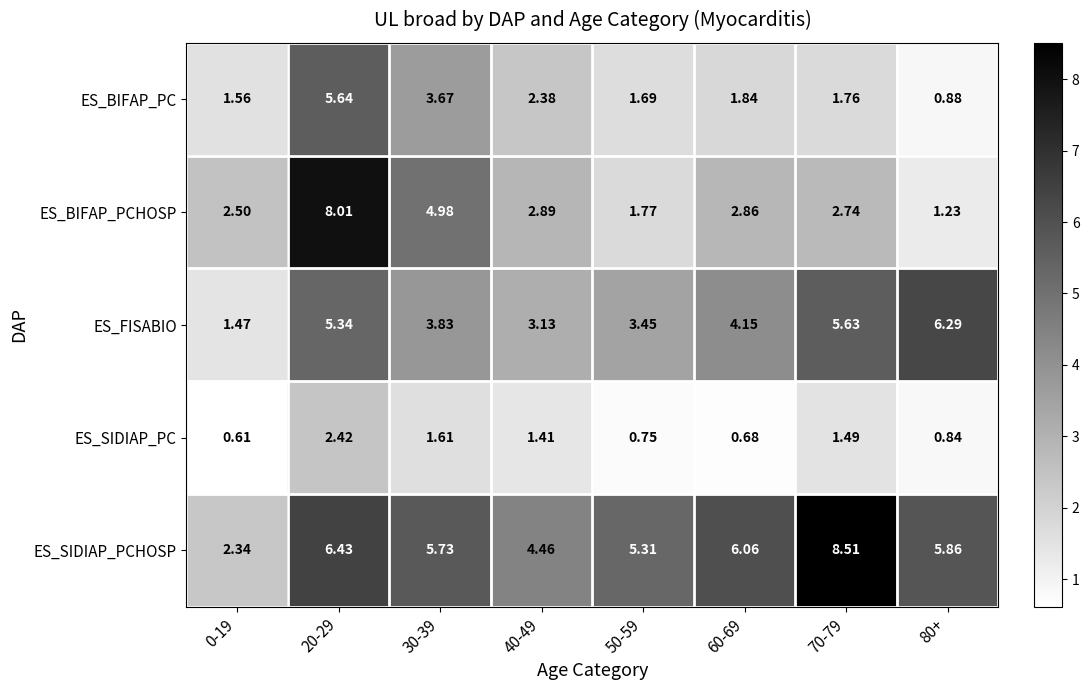

Which series has the largest total across all categories?

ES_SIDIAP_PCHOSP